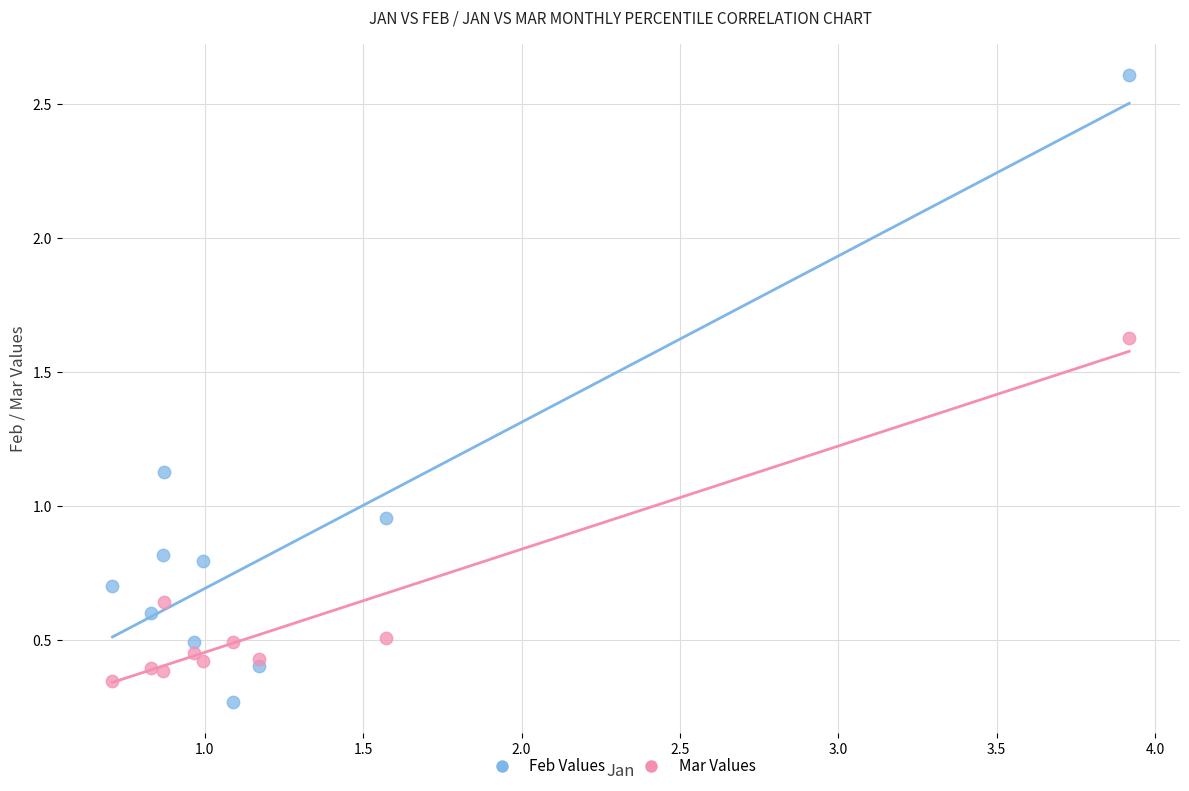

Which series has the largest Y range (max minus min)?

Feb Values